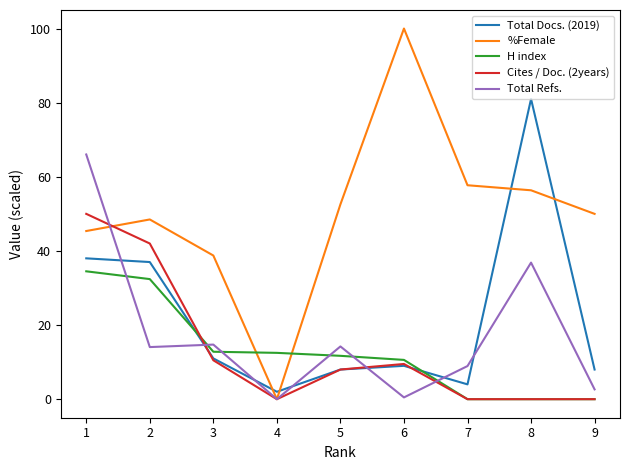

Where is %Female nearest to the value 50?

9